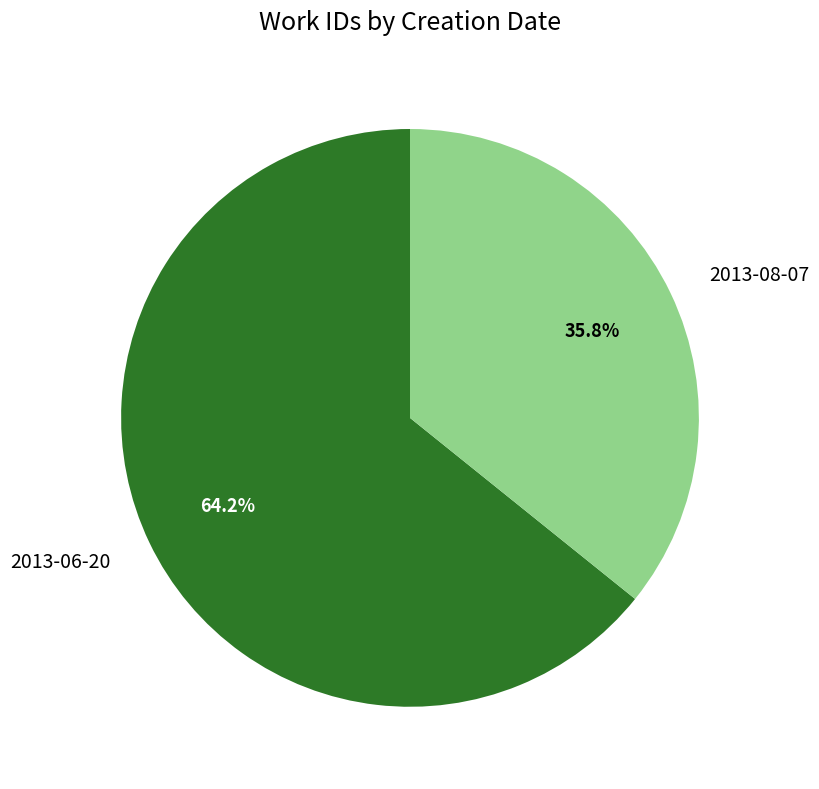

The 2013-08-07 slice represents 26% of the pie. True or false?

False